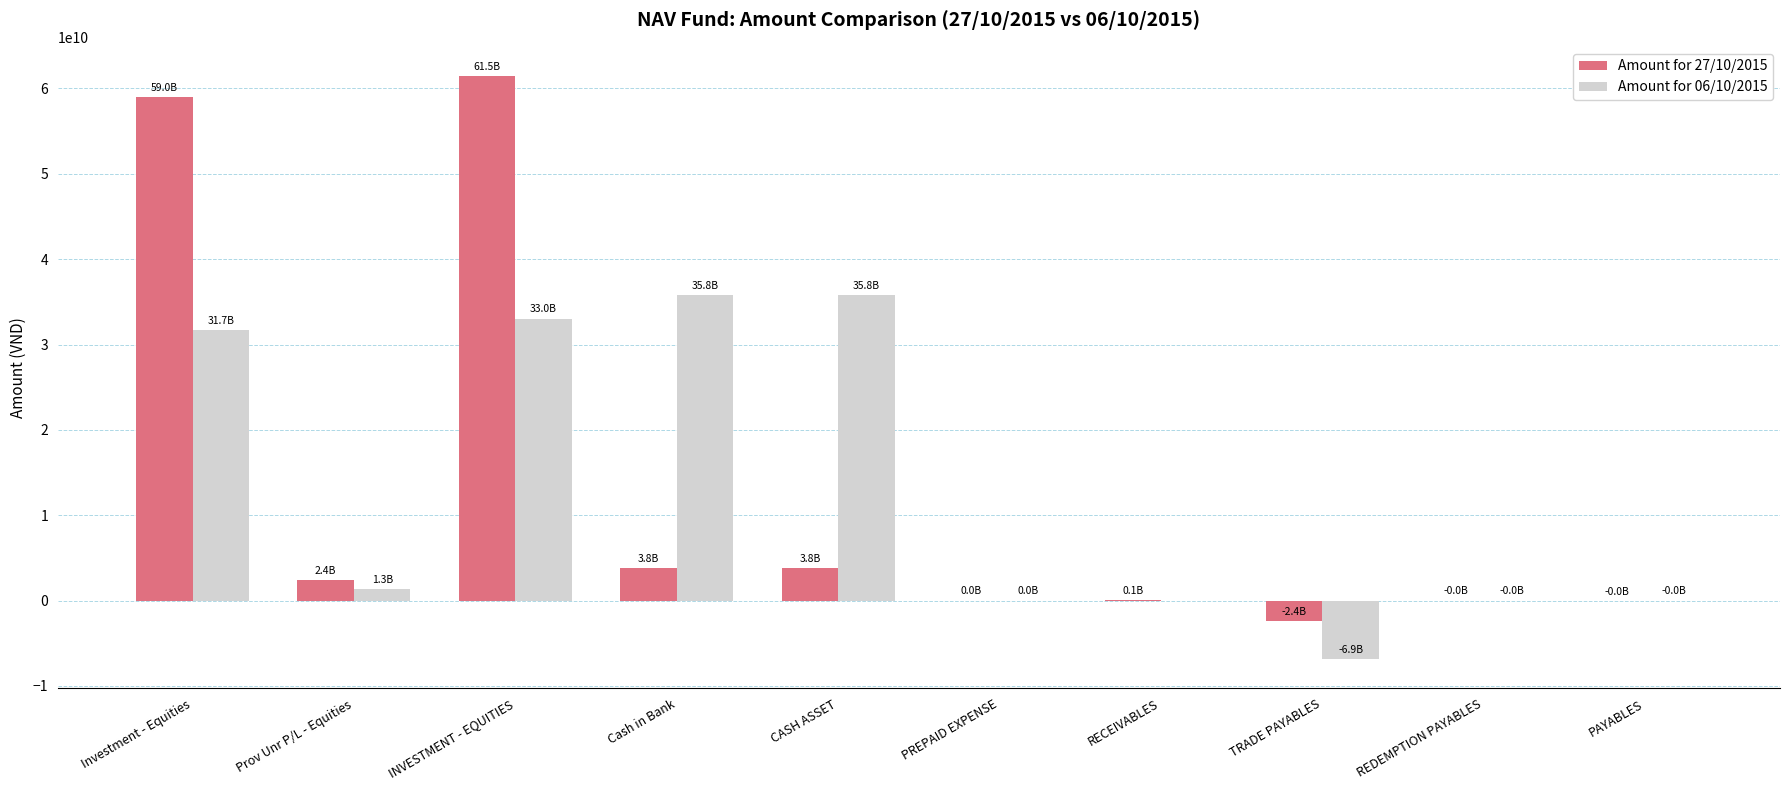

How many data points does each series have?

10